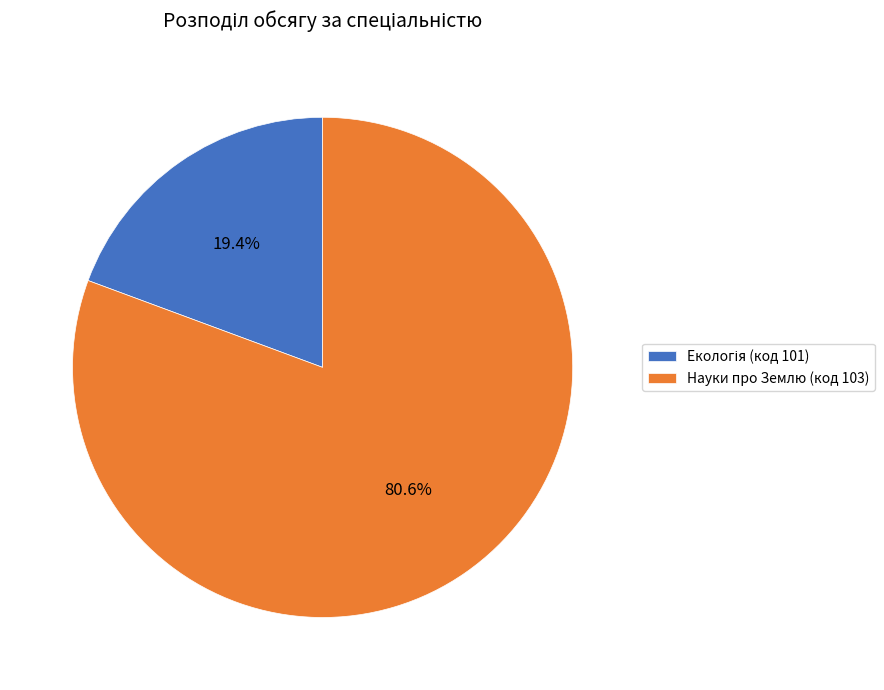

Which slice is the largest?

Науки про Землю (код 103)